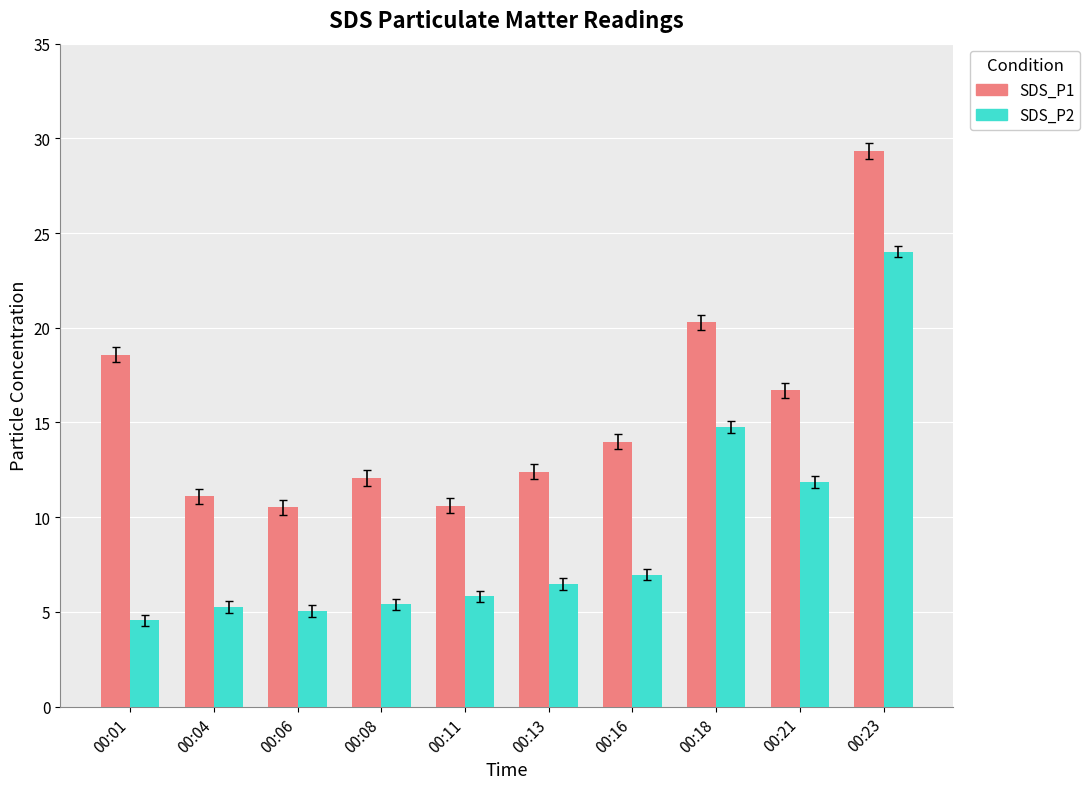

What is the difference between the highest and lowest values at 00:16?

7.0